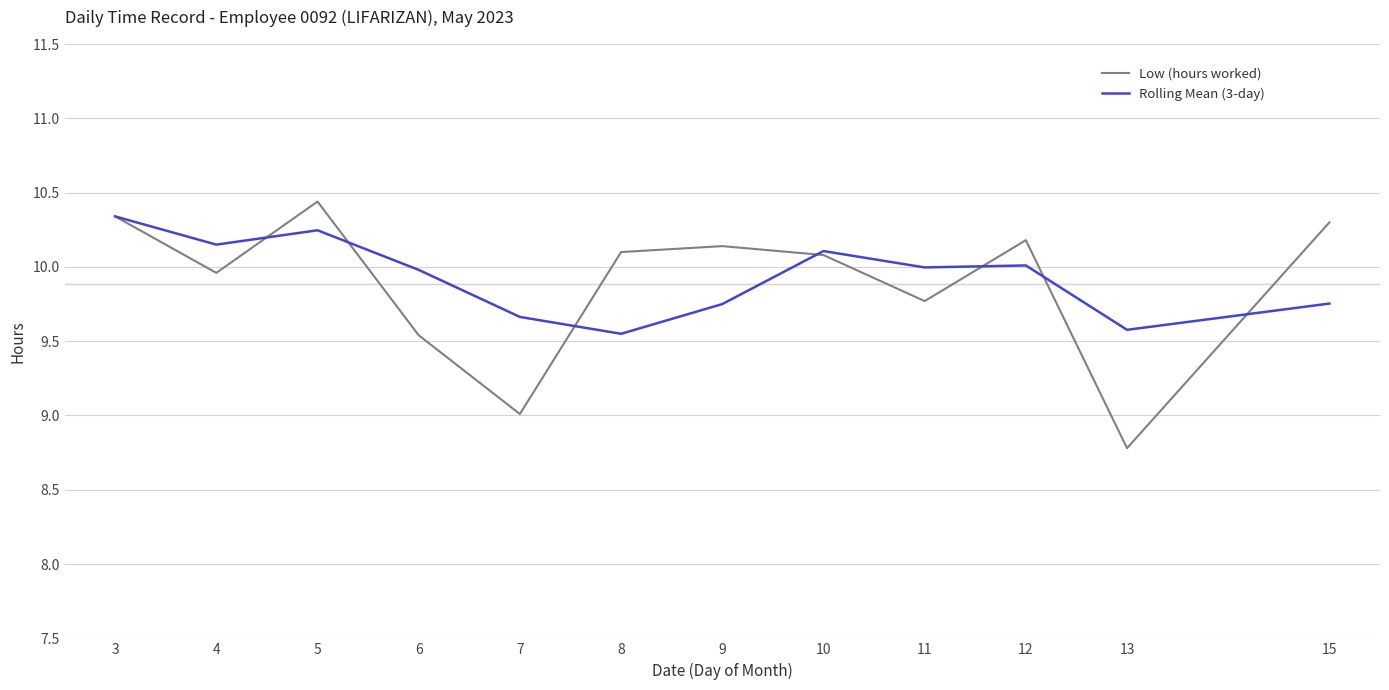

True or false: Rolling Mean (3-day) and Low (hours worked) cross at least once.

True